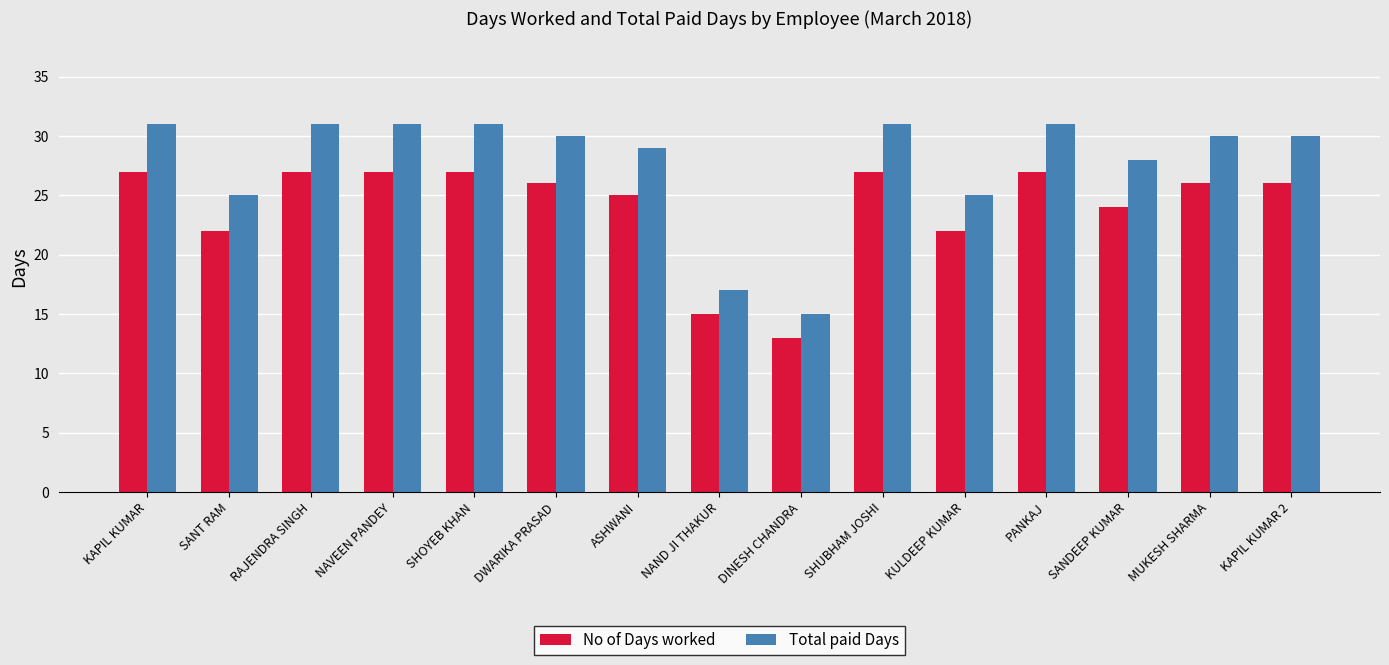

Which series has the widest spread of values?

Total paid Days